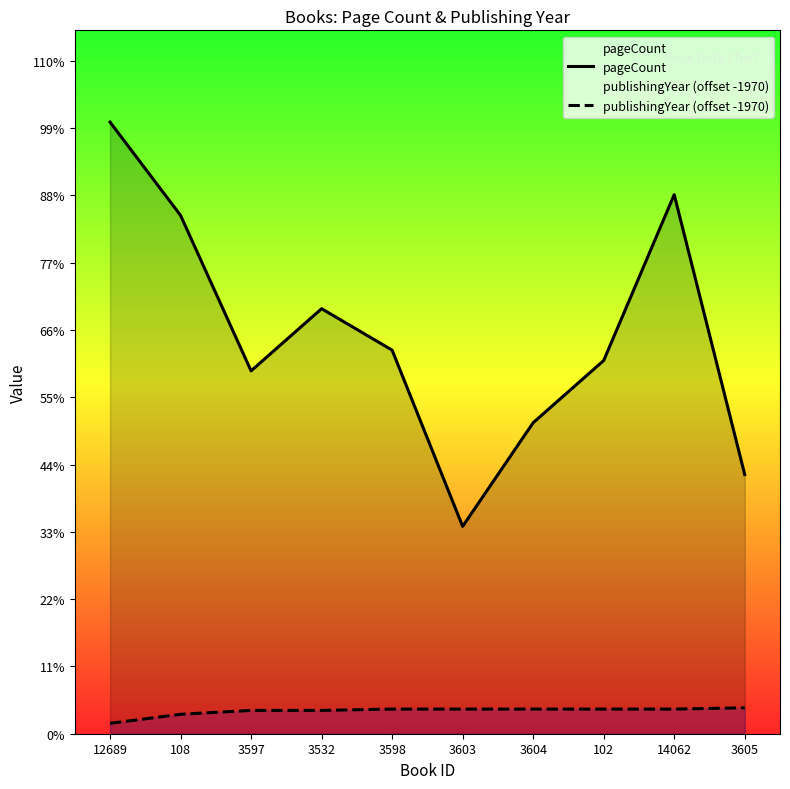

Where does the publishingYear (offset -1970) series first go above 19?

3605